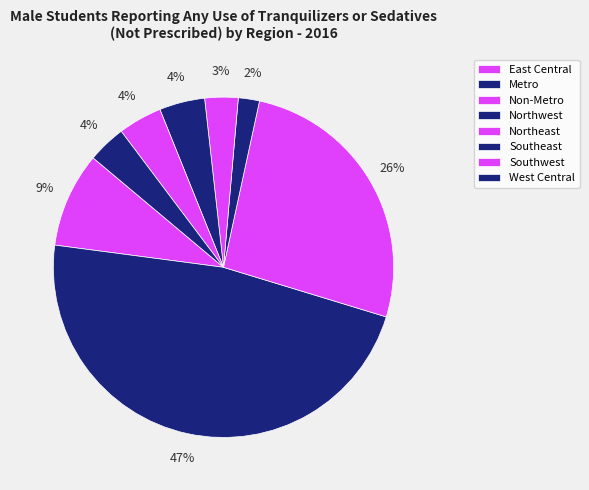

To the nearest percent, what percentage of the pie is Northwest?

2%